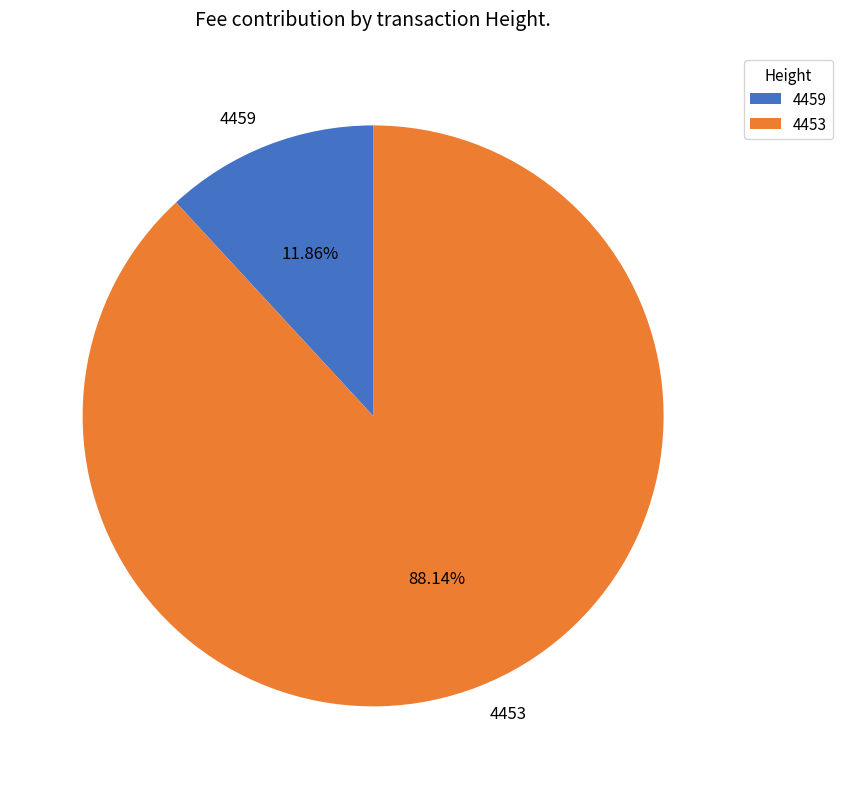

Which category has the biggest portion of the pie?

4453